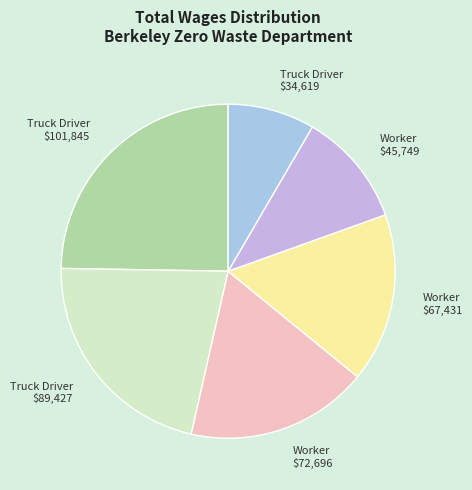

Is Truck Driver $89,427 the majority of the pie?

No